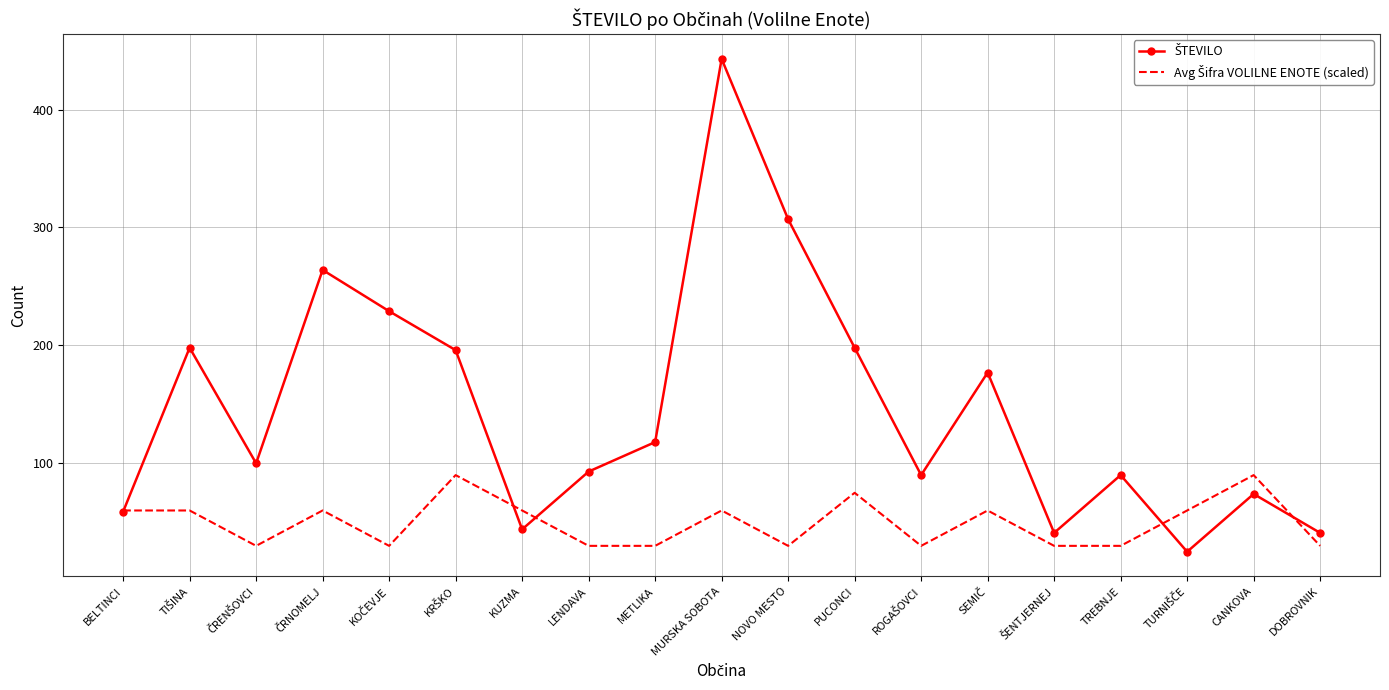

Which label corresponds to the largest value in the chart?

MURSKA SOBOTA